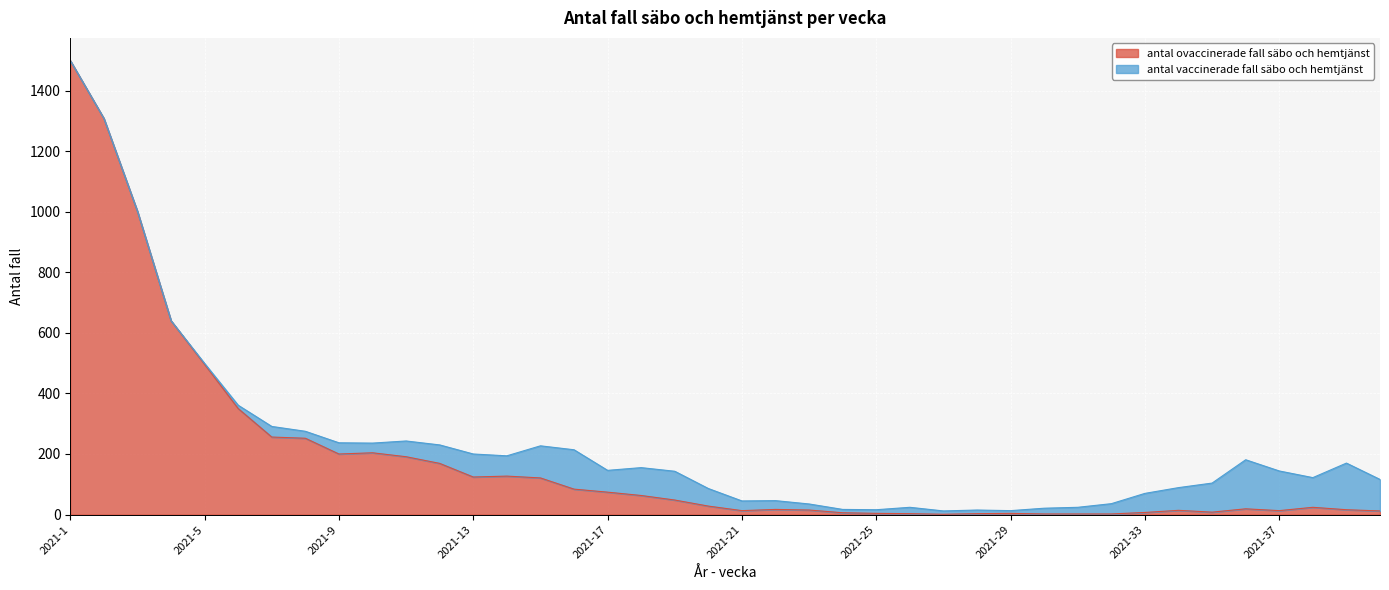

Reading right to left, transcribe all the data shown in this chart.

2021-40=12	2021-39=16	2021-38=24	2021-37=13	2021-36=19	2021-35=8	2021-34=14	2021-33=7	2021-32=2	2021-31=2	2021-30=2	2021-29=4	2021-28=3	2021-27=1	2021-26=3	2021-25=4	2021-24=6	2021-23=15	2021-22=17	2021-21=13	2021-20=28	2021-19=48	2021-18=63	2021-17=74	2021-16=84	2021-15=121	2021-14=127	2021-13=124	2021-12=169	2021-11=191	2021-10=204	2021-9=200	2021-8=252	2021-7=256	2021-6=350	2021-5=496	2021-4=640	2021-3=1001	2021-2=1308	2021-1=1499